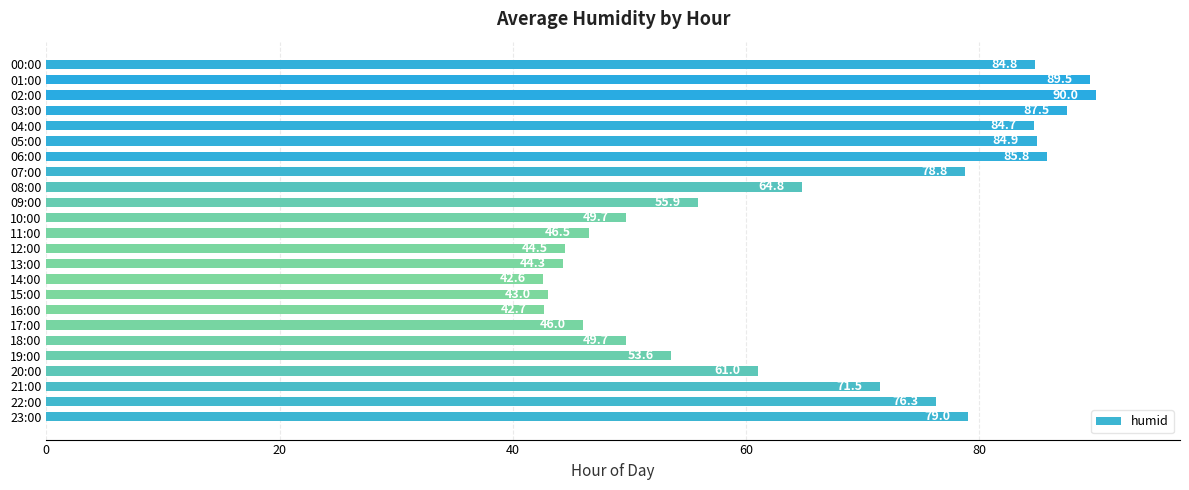

Which category has the lowest value across all series?

14:00